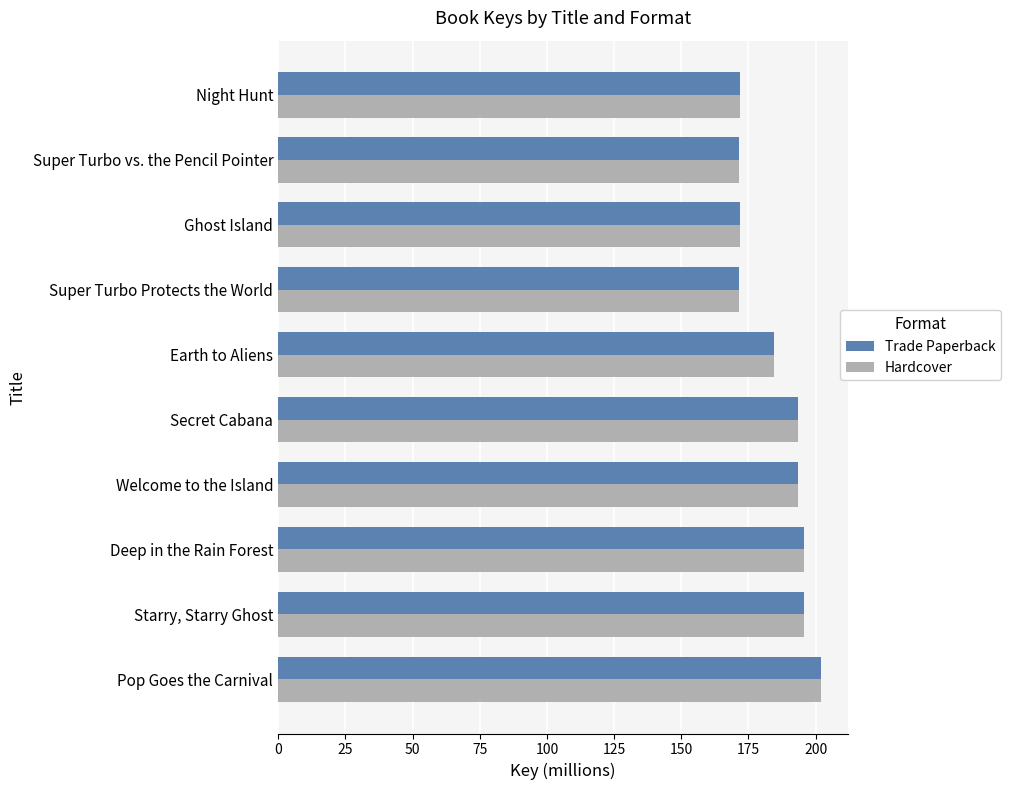

True or false: Hardcover has a value of 171.7 at Night Hunt.

True